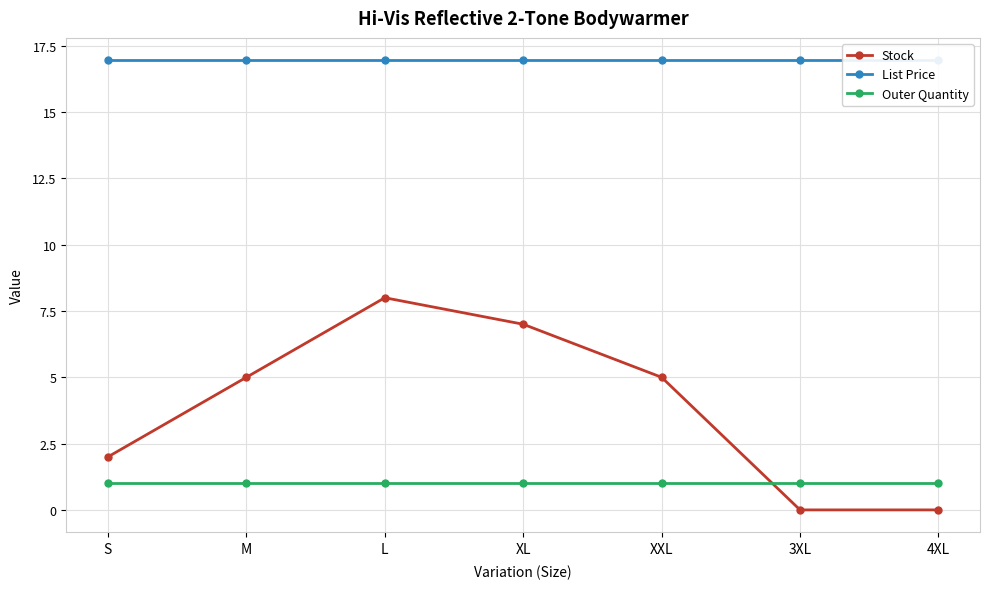

Which category has the lowest value across all series?

3XL